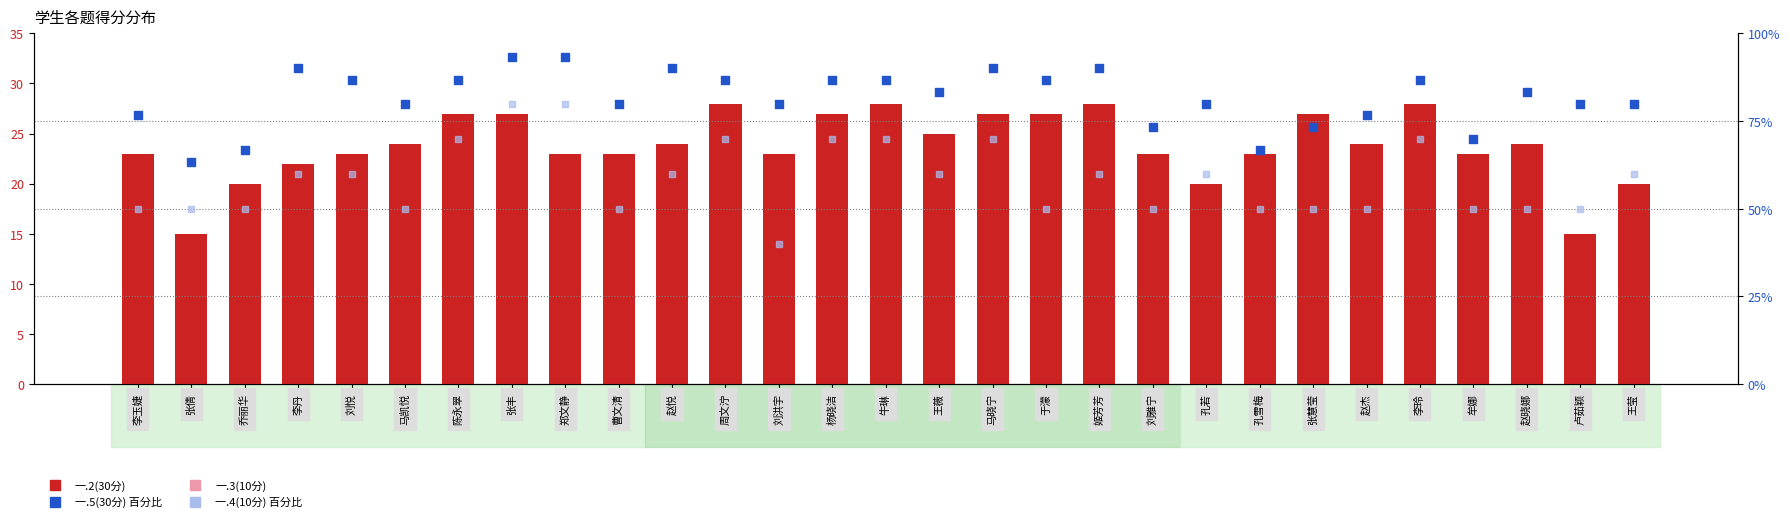

Is the value of 一.4(10分) 百分比 at 赵杰 greater than the value of 一.2(30分) at 刘悦?

Yes